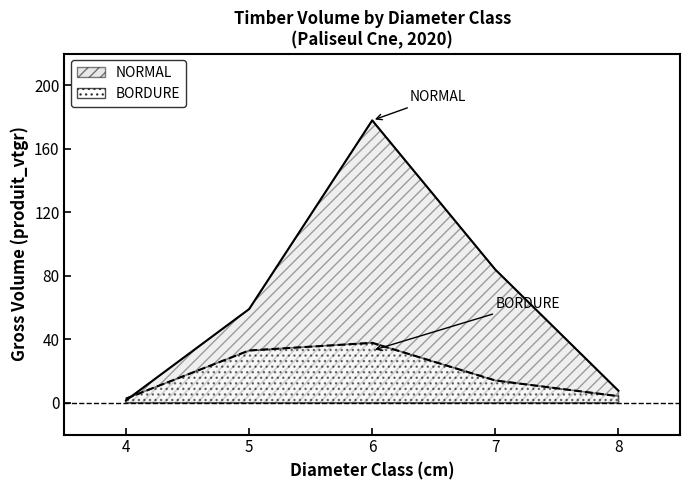

What value does the BORDURE series have at 5?

32.9